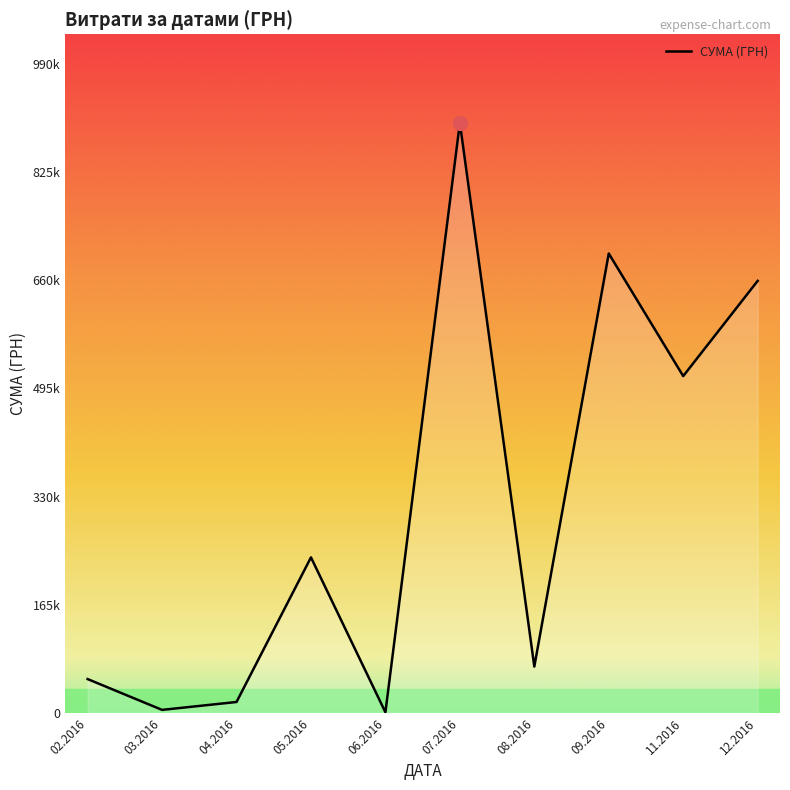

Does the chart have visible grid lines?

No